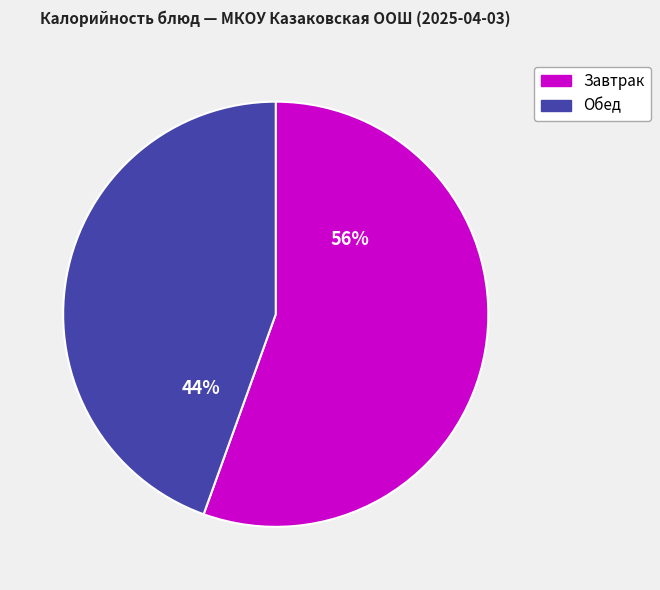

Is there any slice that represents more than half of the pie?

Yes